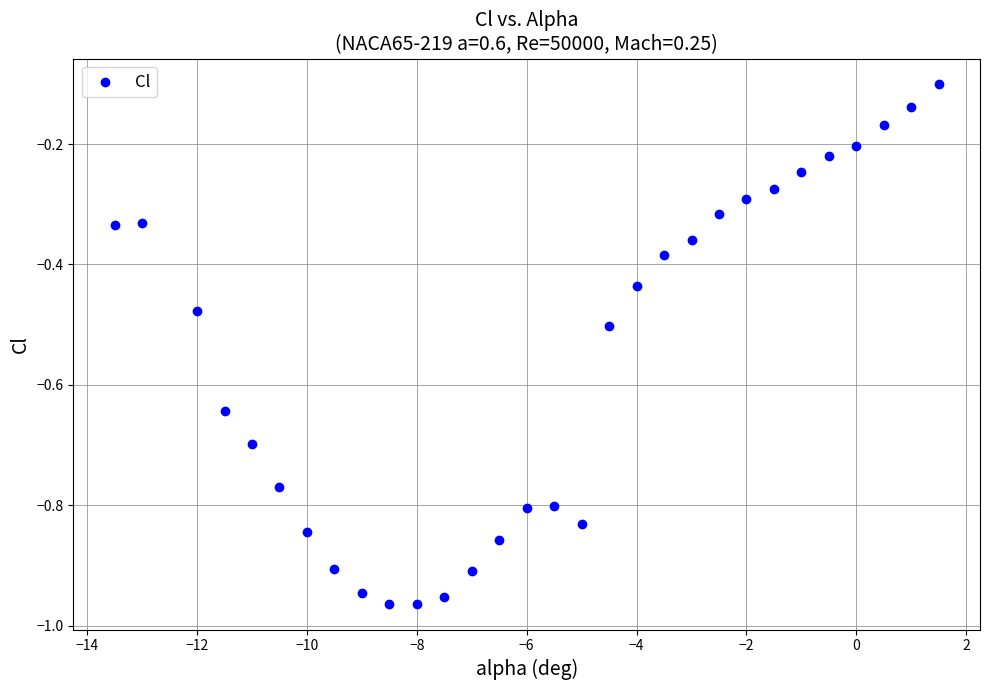

What is the range of X values (max minus min)?

15.0